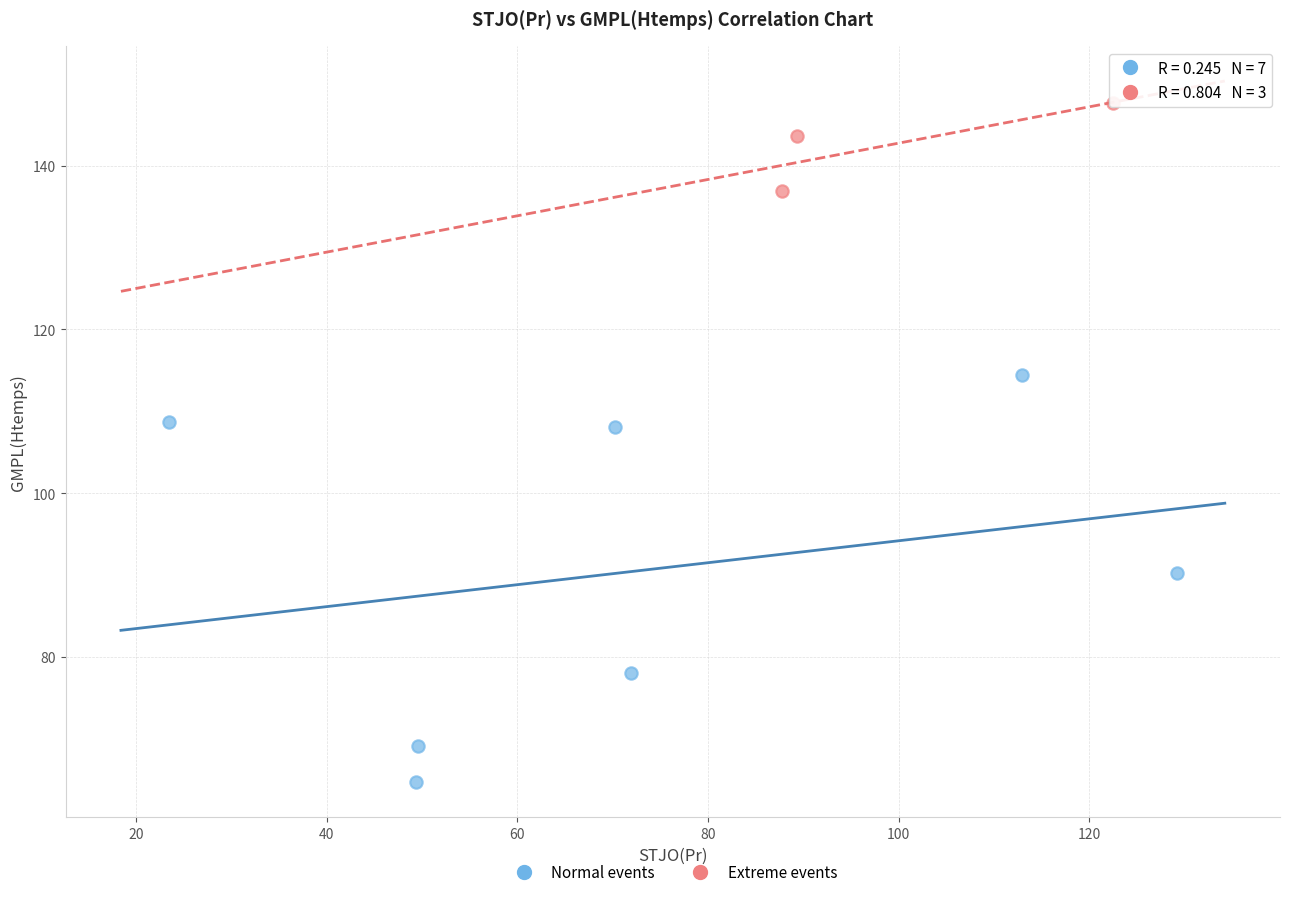

Which series has the widest spread of Y values?

Normal events